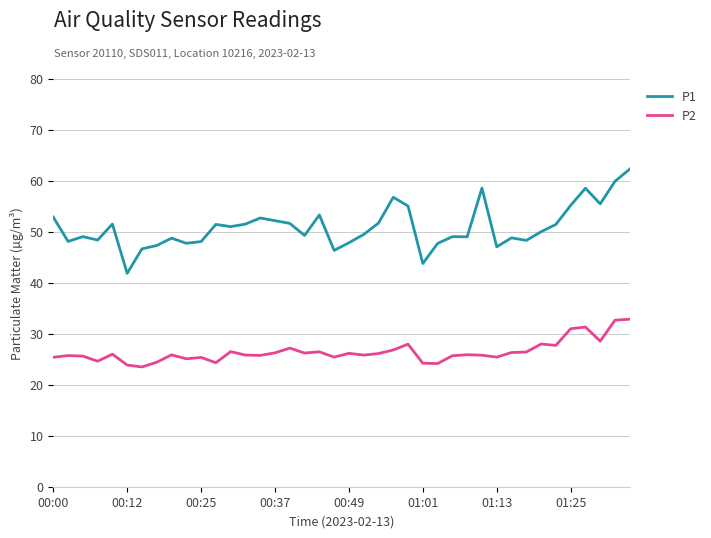

True or false: P2 and P1 intersect in this chart.

False